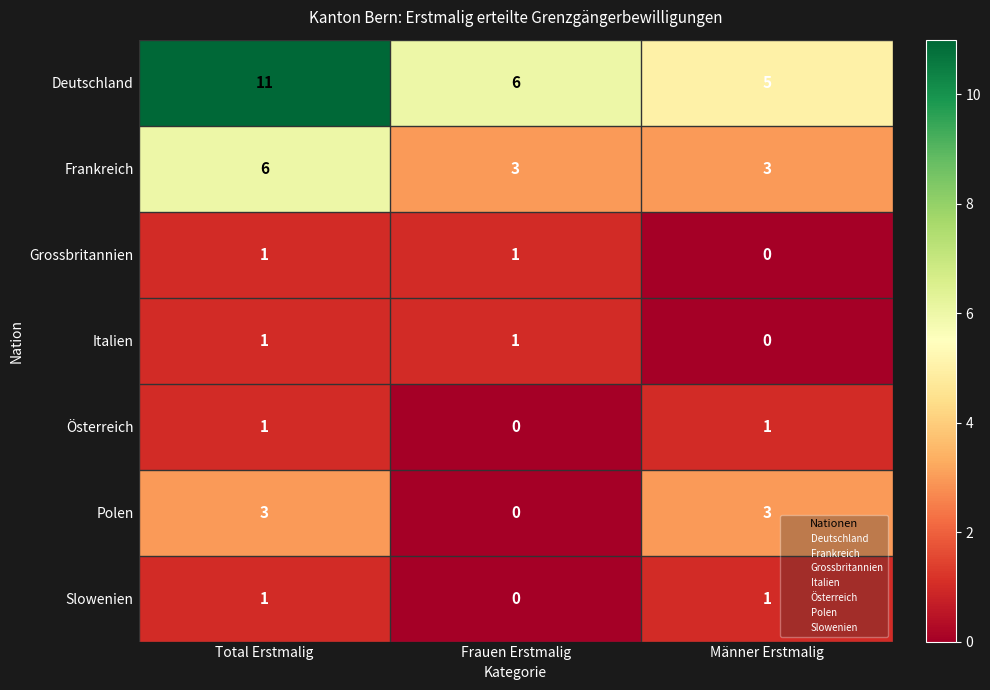

Reading right to left, extract all data points from this chart.

Deutschland: 5	6	11
Frankreich: 3	3	6
Grossbritannien: 0	1	1
Italien: 0	1	1
Österreich: 1	0	1
Polen: 3	0	3
Slowenien: 1	0	1